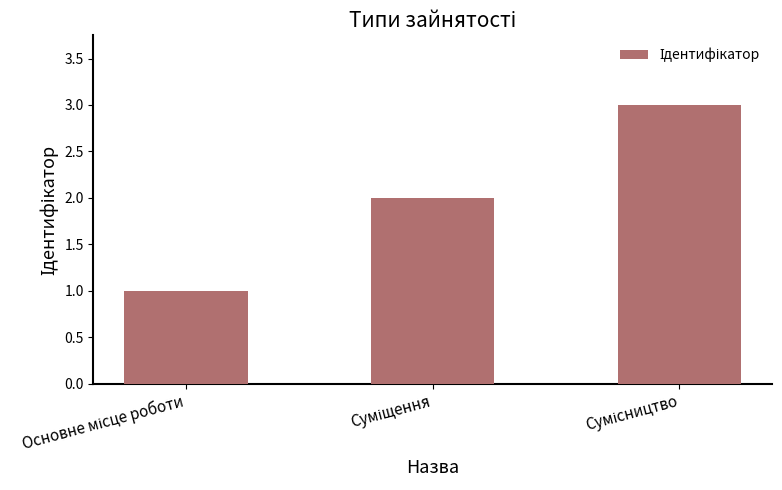

What is the maximum value shown in the chart?

3